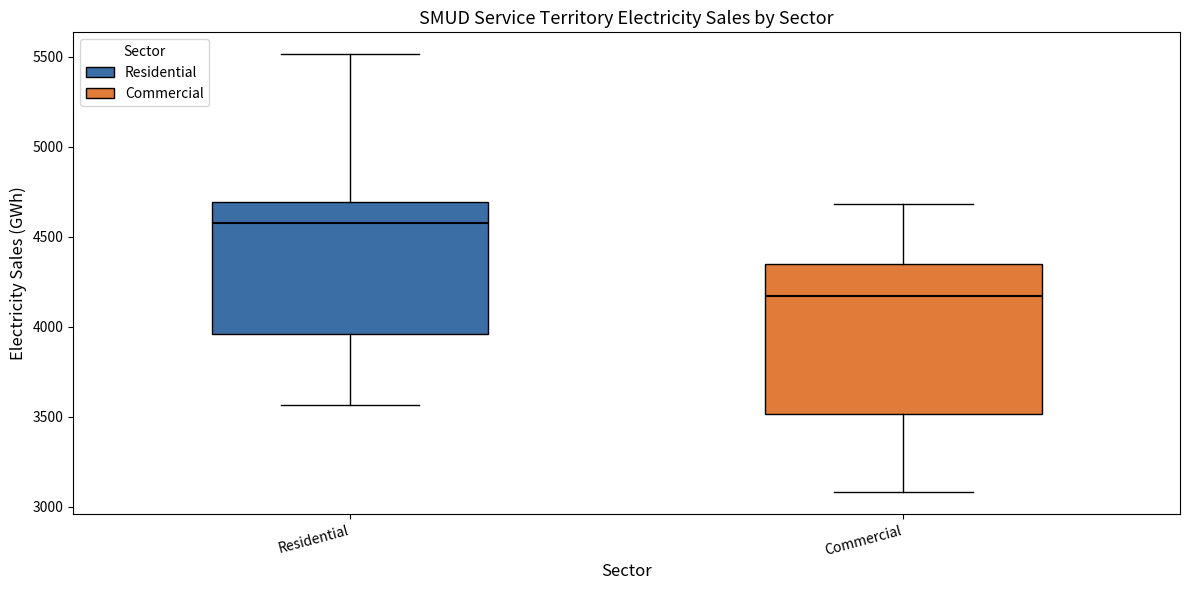

Where does the median line of the box for Residential sit on the y-axis? The values are not printed on the chart, so give them approximately, as read against the axis.

4600